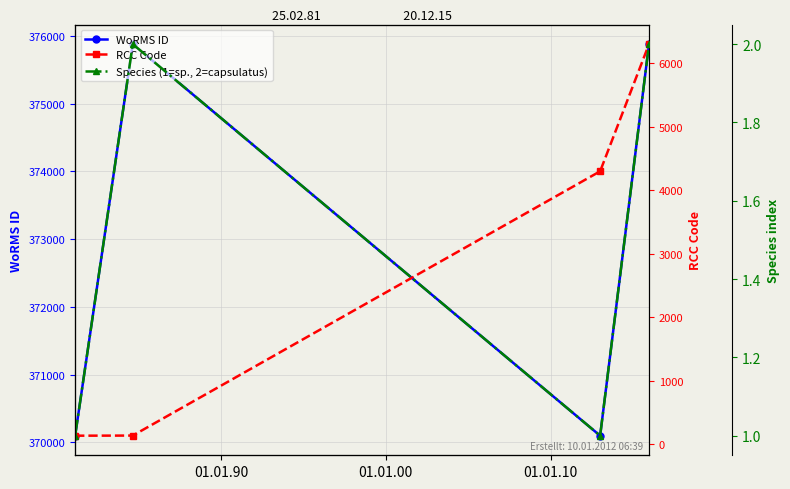

Is this an area chart (filled region under the line)?

No